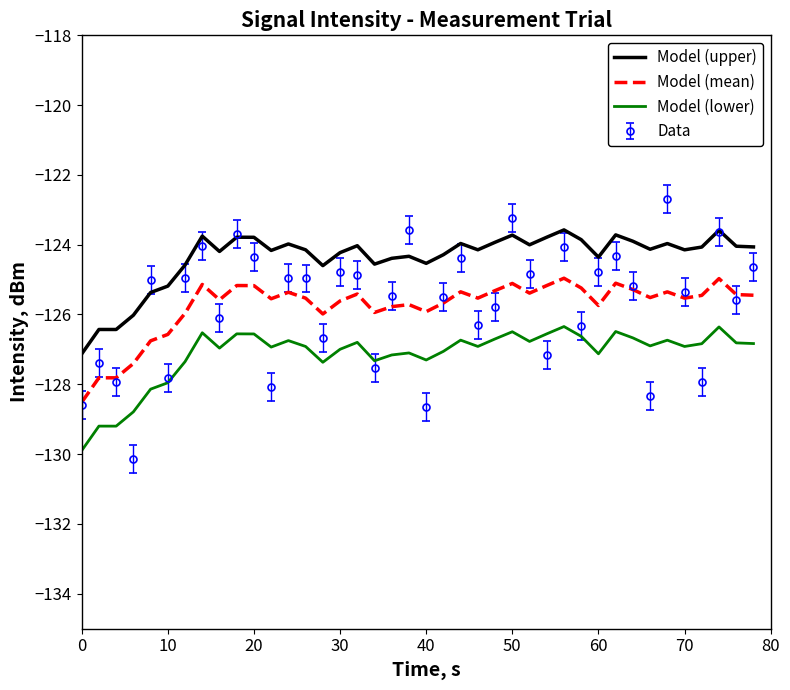

Which series has the largest range (max minus min)?

Data